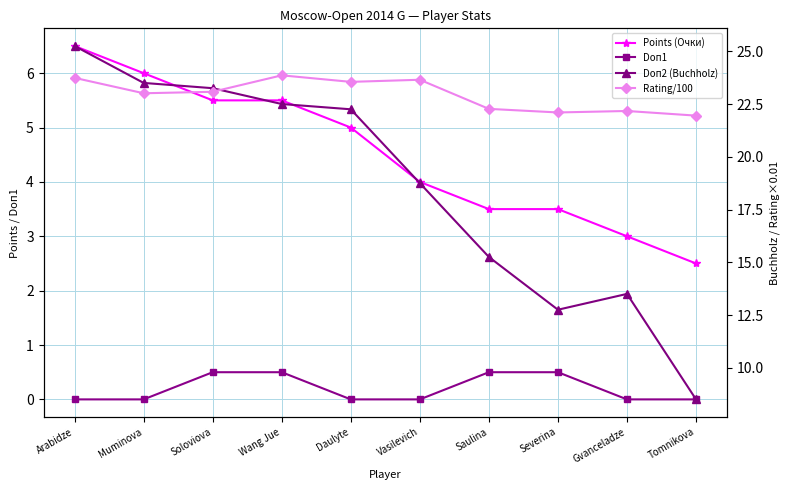

At Saulina, list the series in order from smallest to largest.

Doп1, Points (Очки), Doп2 (Buchholz), Rating/100